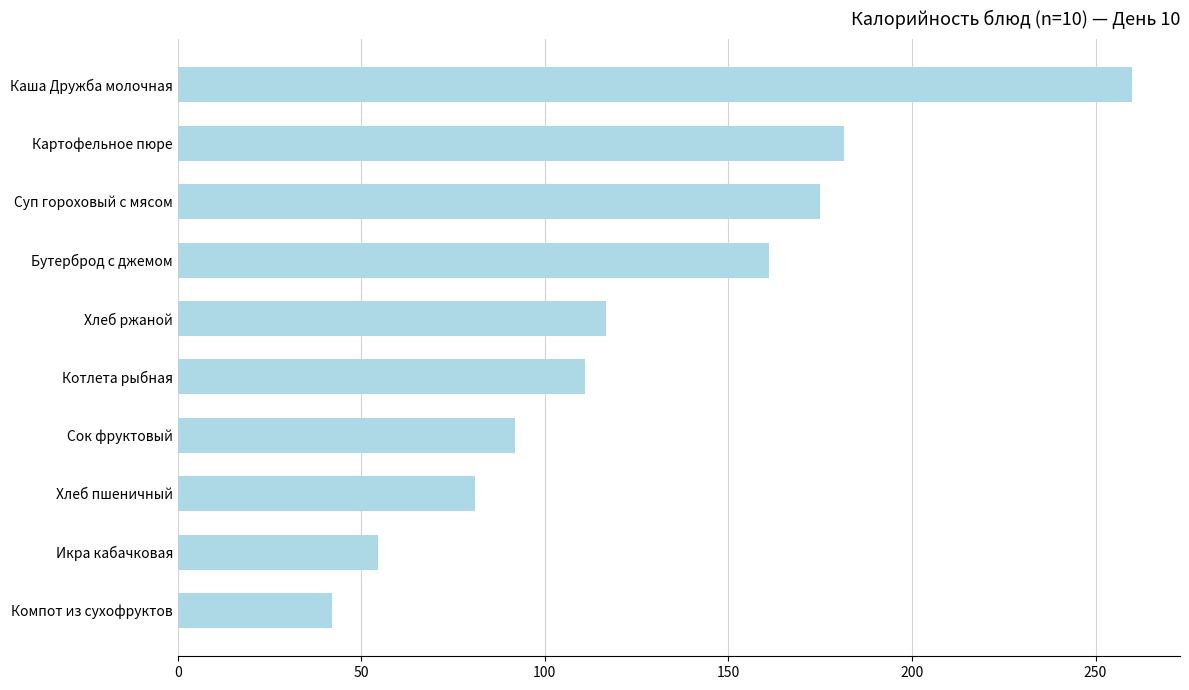

What is the difference between the maximum and minimum values?

218.1